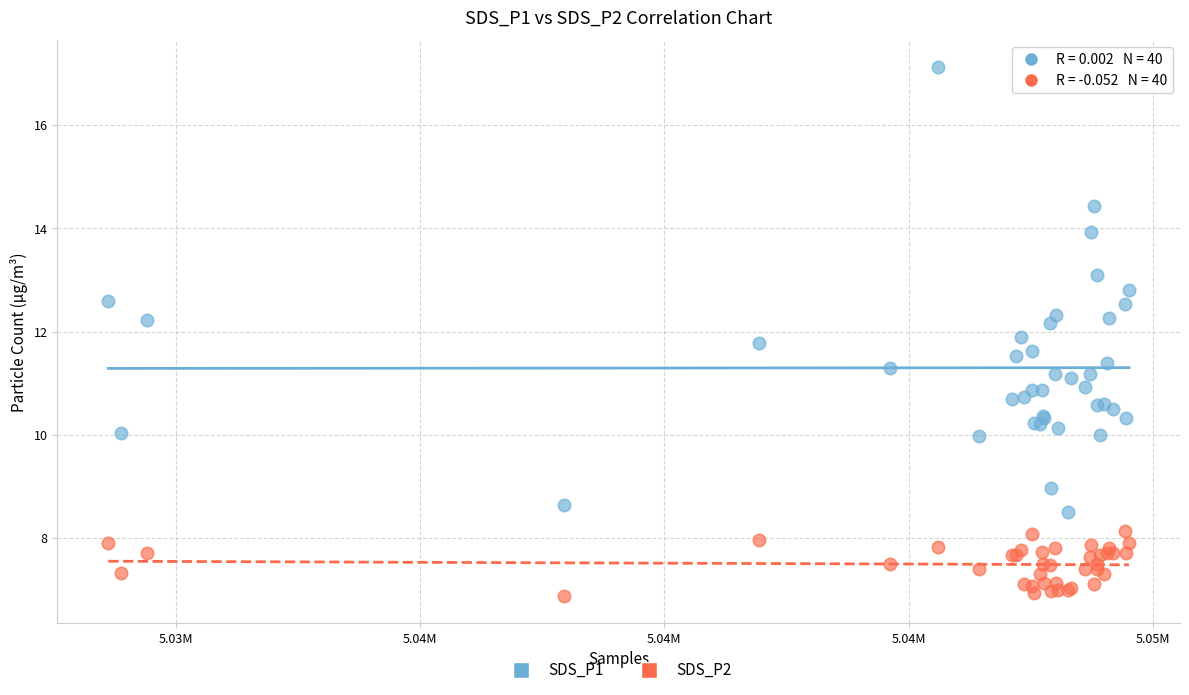

What is the X range (max minus min) for the scatter plot?

20883.0